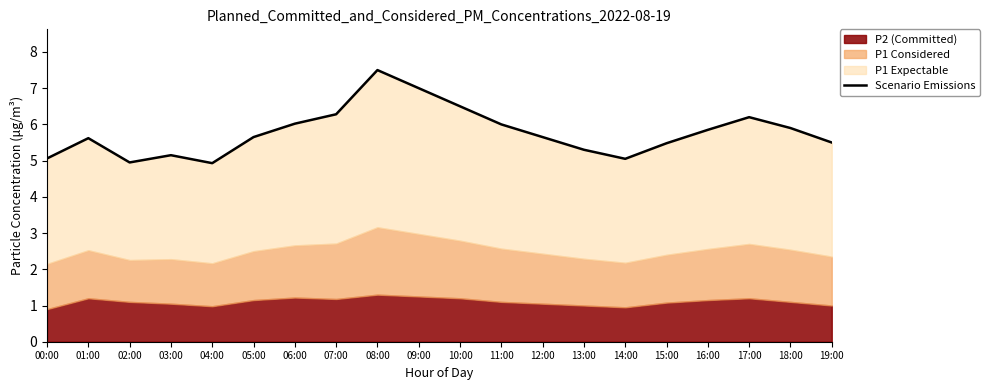

The value at 19:00 is 7.6. True or false?

False